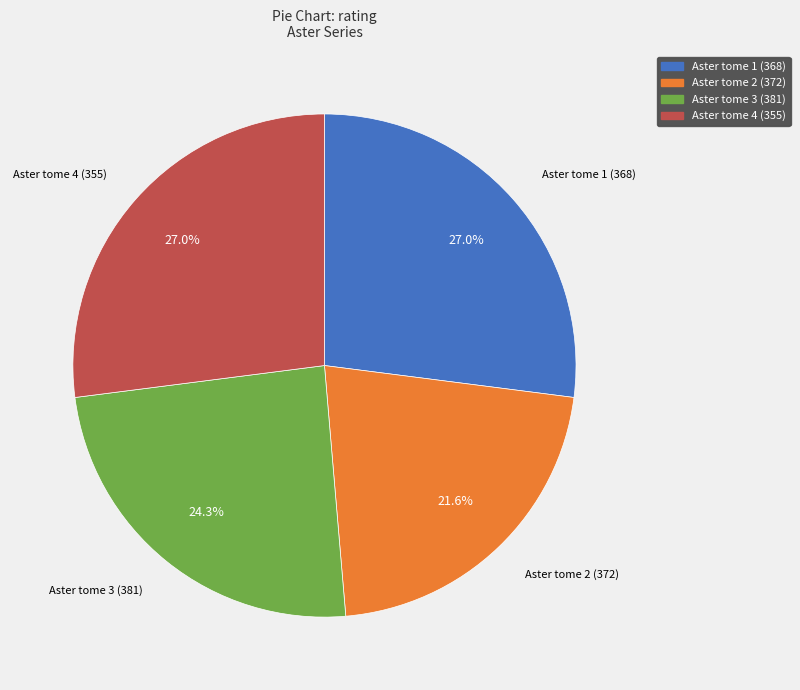

Do Aster tome 2 (372) and Aster tome 1 (368) together represent more than half of the pie?

No